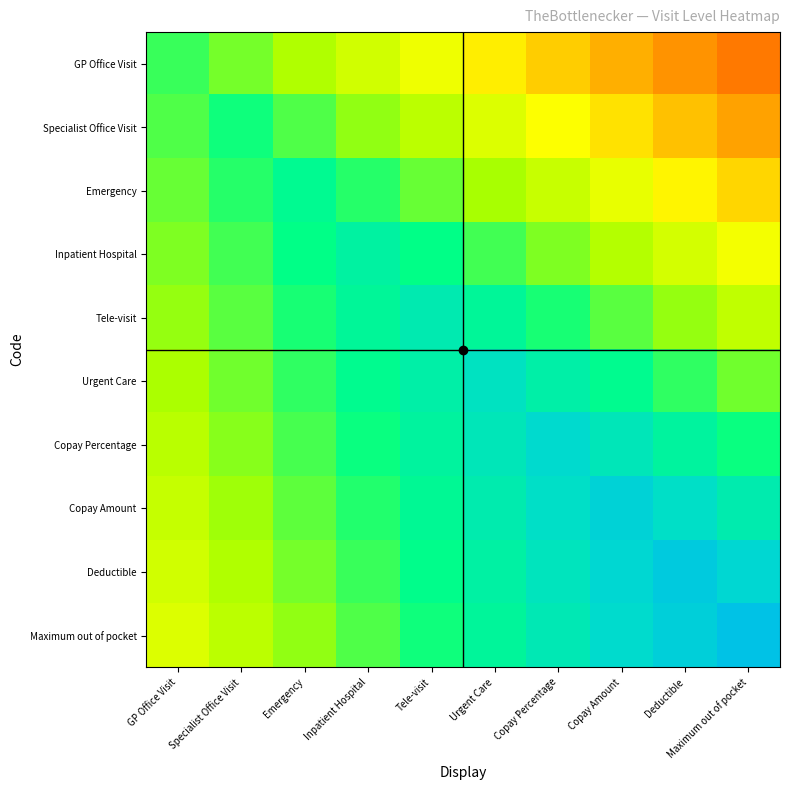

Reading left to right, extract all data points from this chart.

GP Office Visit: GP Office Visit=1.0	Specialist Office Visit=0.9	Emergency=0.8	Inpatient Hospital=0.8	Tele-visit=0.7	Urgent Care=0.6	Copay Percentage=0.5	Copay Amount=0.4	Deductible=0.4	Maximum out of pocket=0.3
Specialist Office Visit: GP Office Visit=1.0	Specialist Office Visit=1.1	Emergency=1.0	Inpatient Hospital=0.9	Tele-visit=0.8	Urgent Care=0.7	Copay Percentage=0.7	Copay Amount=0.6	Deductible=0.5	Maximum out of pocket=0.4
Emergency: GP Office Visit=0.9	Specialist Office Visit=1.0	Emergency=1.1	Inpatient Hospital=1.0	Tele-visit=0.9	Urgent Care=0.9	Copay Percentage=0.8	Copay Amount=0.7	Deductible=0.6	Maximum out of pocket=0.5
Inpatient Hospital: GP Office Visit=0.9	Specialist Office Visit=1.0	Emergency=1.1	Inpatient Hospital=1.1	Tele-visit=1.1	Urgent Care=1.0	Copay Percentage=0.9	Copay Amount=0.8	Deductible=0.8	Maximum out of pocket=0.7
Tele-visit: GP Office Visit=0.9	Specialist Office Visit=1.0	Emergency=1.0	Inpatient Hospital=1.1	Tele-visit=1.2	Urgent Care=1.1	Copay Percentage=1.0	Copay Amount=1.0	Deductible=0.9	Maximum out of pocket=0.8
Urgent Care: GP Office Visit=0.8	Specialist Office Visit=0.9	Emergency=1.0	Inpatient Hospital=1.1	Tele-visit=1.2	Urgent Care=1.2	Copay Percentage=1.2	Copay Amount=1.1	Deductible=1.0	Maximum out of pocket=0.9
Copay Percentage: GP Office Visit=0.8	Specialist Office Visit=0.9	Emergency=1.0	Inpatient Hospital=1.1	Tele-visit=1.1	Urgent Care=1.2	Copay Percentage=1.3	Copay Amount=1.2	Deductible=1.1	Maximum out of pocket=1.1
Copay Amount: GP Office Visit=0.8	Specialist Office Visit=0.9	Emergency=0.9	Inpatient Hospital=1.0	Tele-visit=1.1	Urgent Care=1.2	Copay Percentage=1.3	Copay Amount=1.4	Deductible=1.3	Maximum out of pocket=1.2
Deductible: GP Office Visit=0.8	Specialist Office Visit=0.8	Emergency=0.9	Inpatient Hospital=1.0	Tele-visit=1.1	Urgent Care=1.2	Copay Percentage=1.2	Copay Amount=1.3	Deductible=1.4	Maximum out of pocket=1.3
Maximum out of pocket: GP Office Visit=0.7	Specialist Office Visit=0.8	Emergency=0.9	Inpatient Hospital=1.0	Tele-visit=1.1	Urgent Care=1.1	Copay Percentage=1.2	Copay Amount=1.3	Deductible=1.4	Maximum out of pocket=1.4